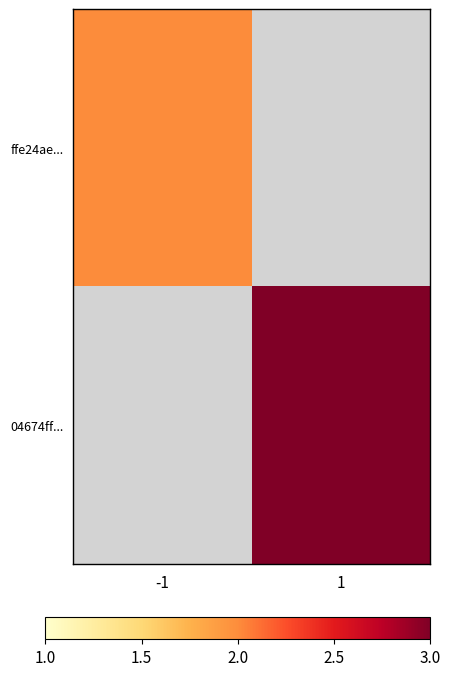

What is the maximum value shown in the chart?

3.0